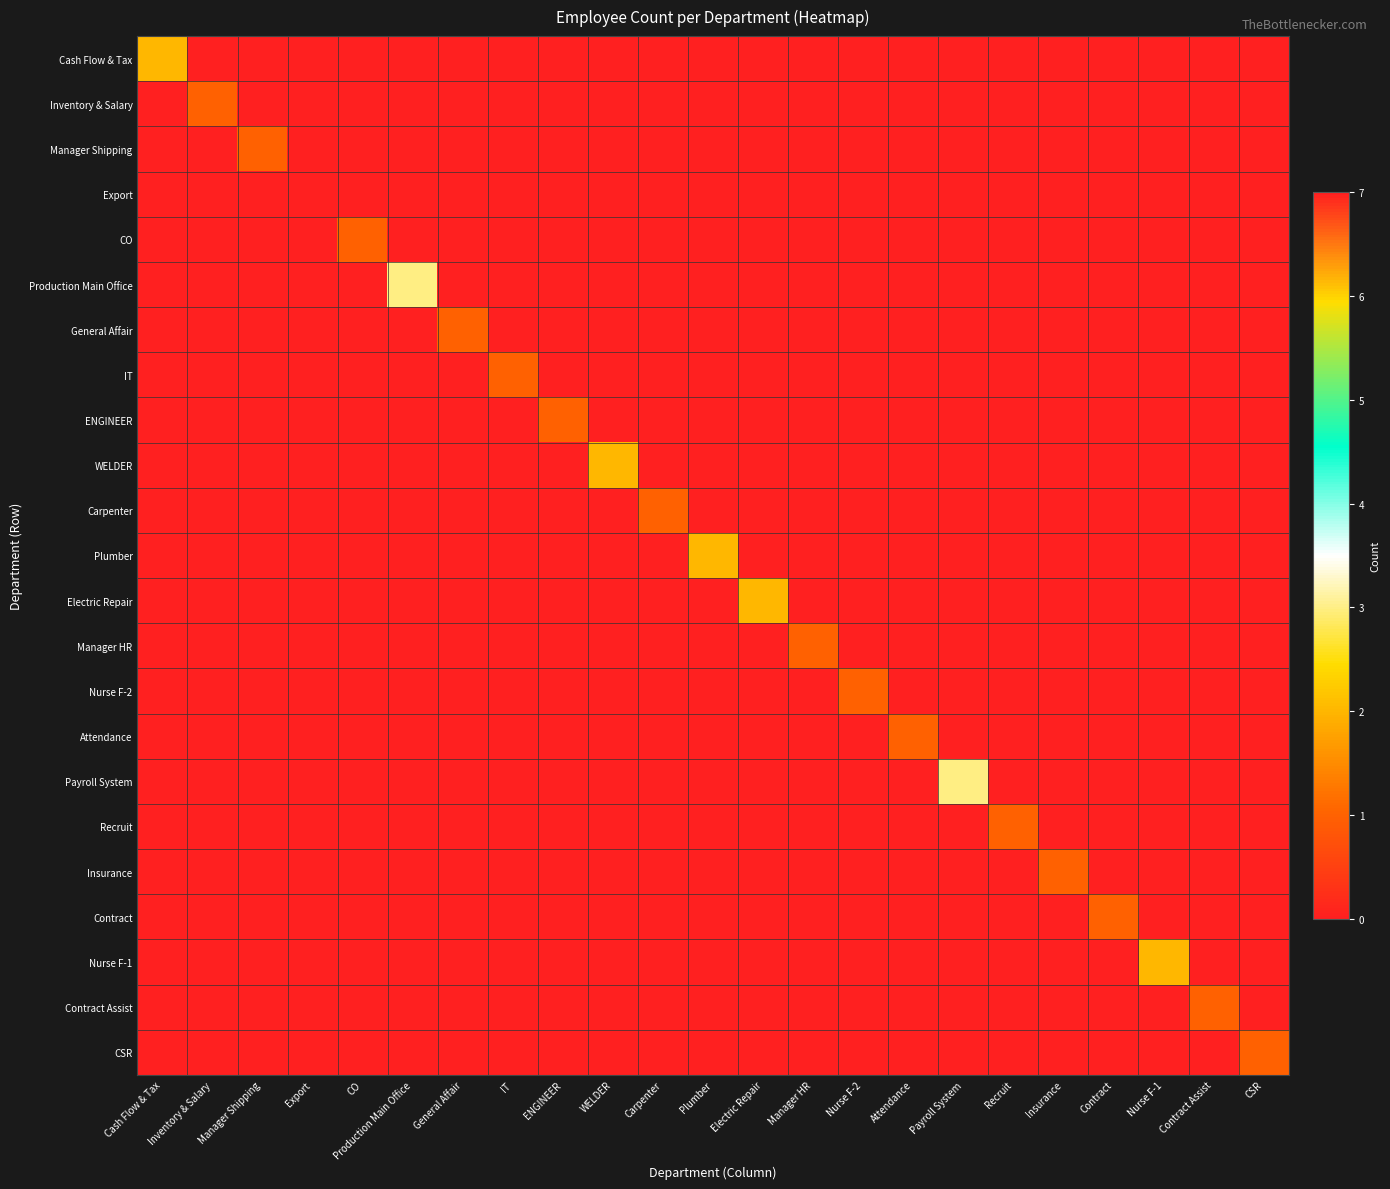

Which has a higher value, Export or CO?

Export